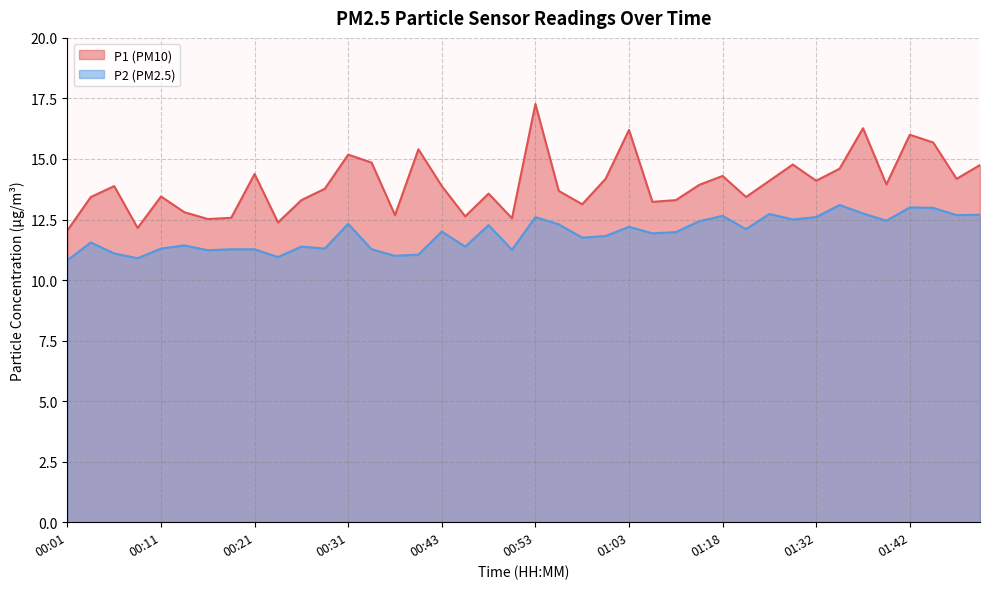

What are all the series names shown in the legend?

P1, P2